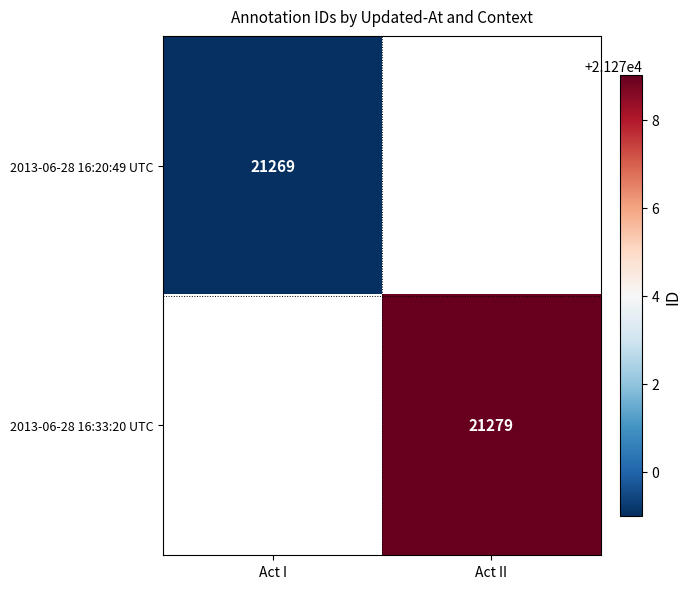

The 2013-06-28 16:20:49 UTC series shows 21269 at Act I. True or false?

True